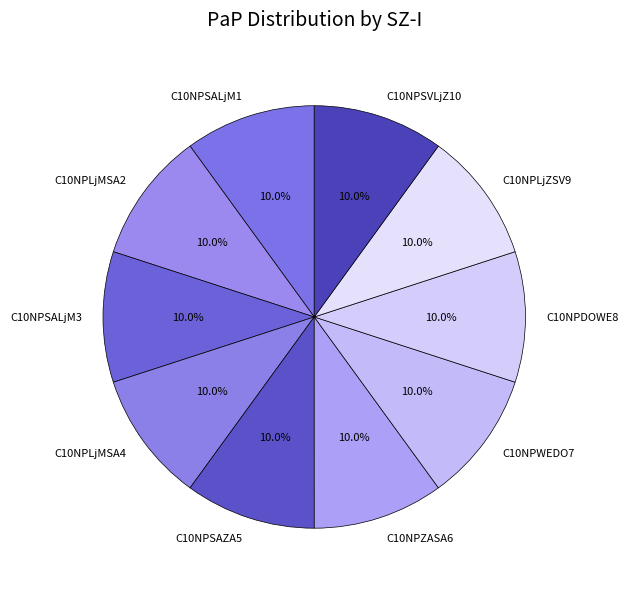

Is there a majority slice in this chart?

No